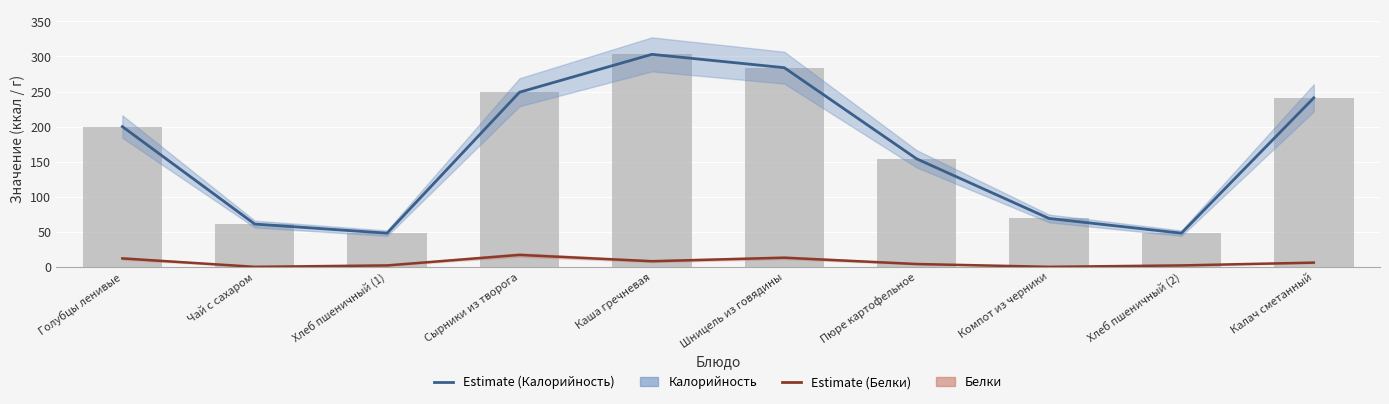

Which category has the highest value in the Калорийность series?

Каша гречневая